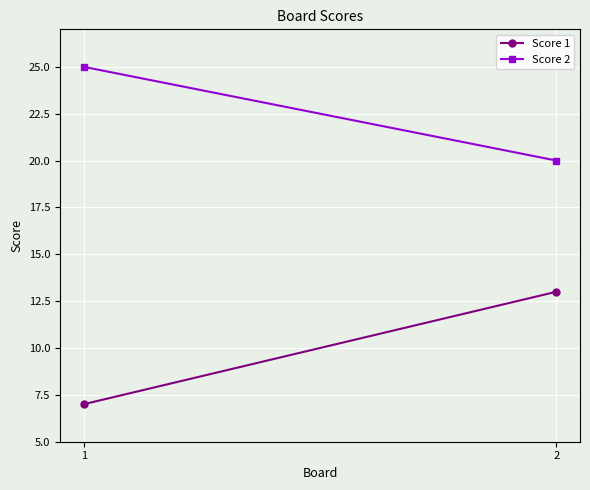

List the labels in order of Score 1 value, largest first.

2, 1